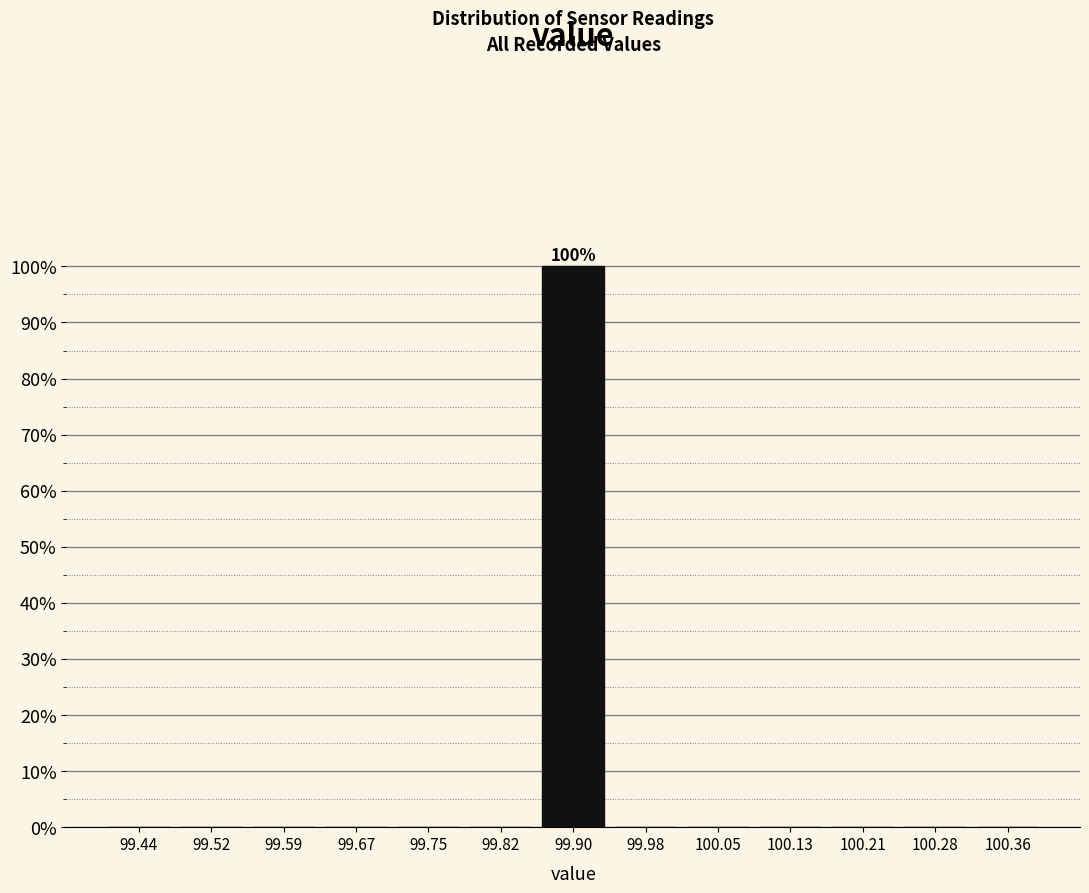

Over which range of the x-axis is the bar tallest?

99.86 to 99.94